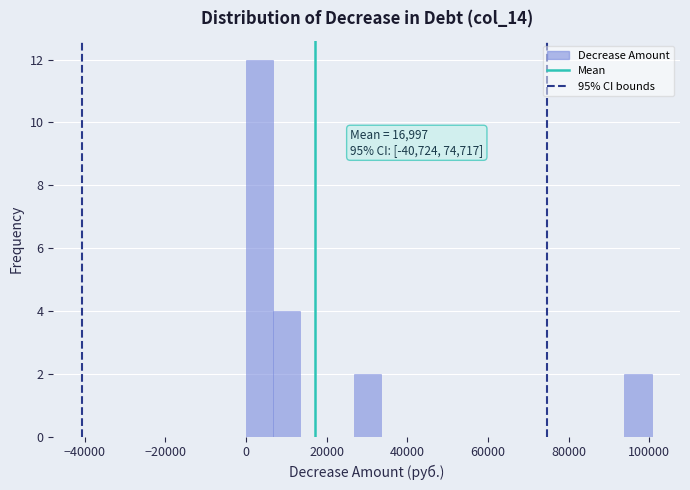

Around what value on the x-axis is the tallest bar? Give the approximate position of its centre, as read against the axis.

4000